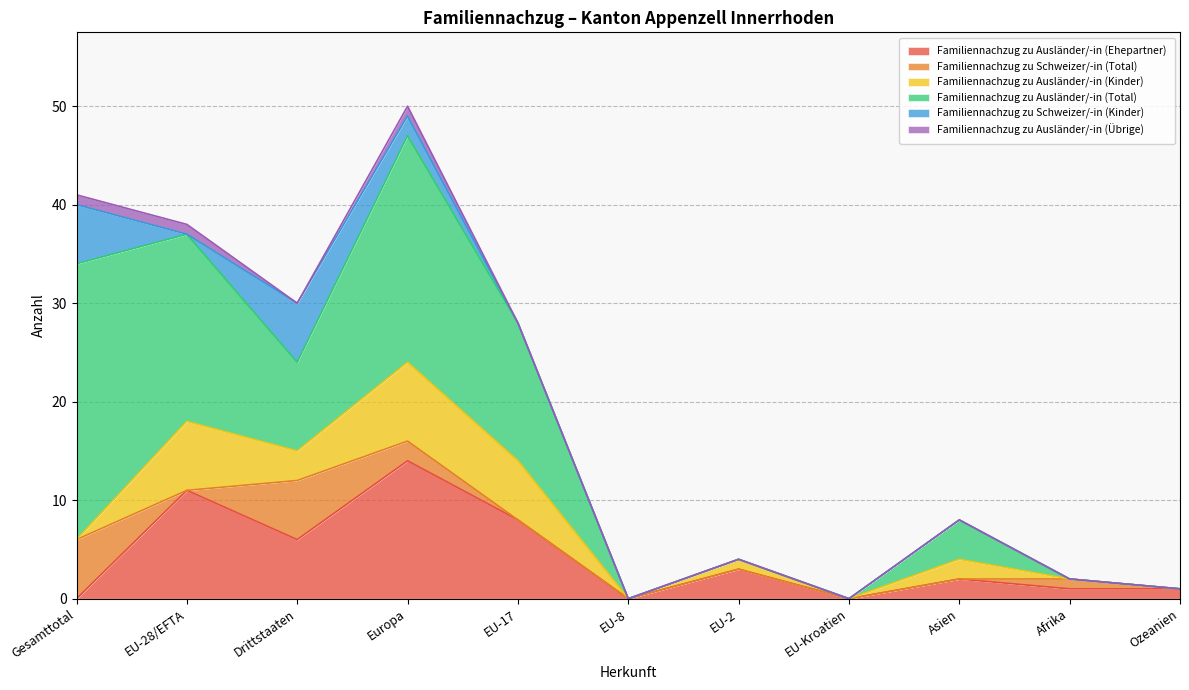

Which has a higher value, EU-17 or Gesamttotal?

EU-17